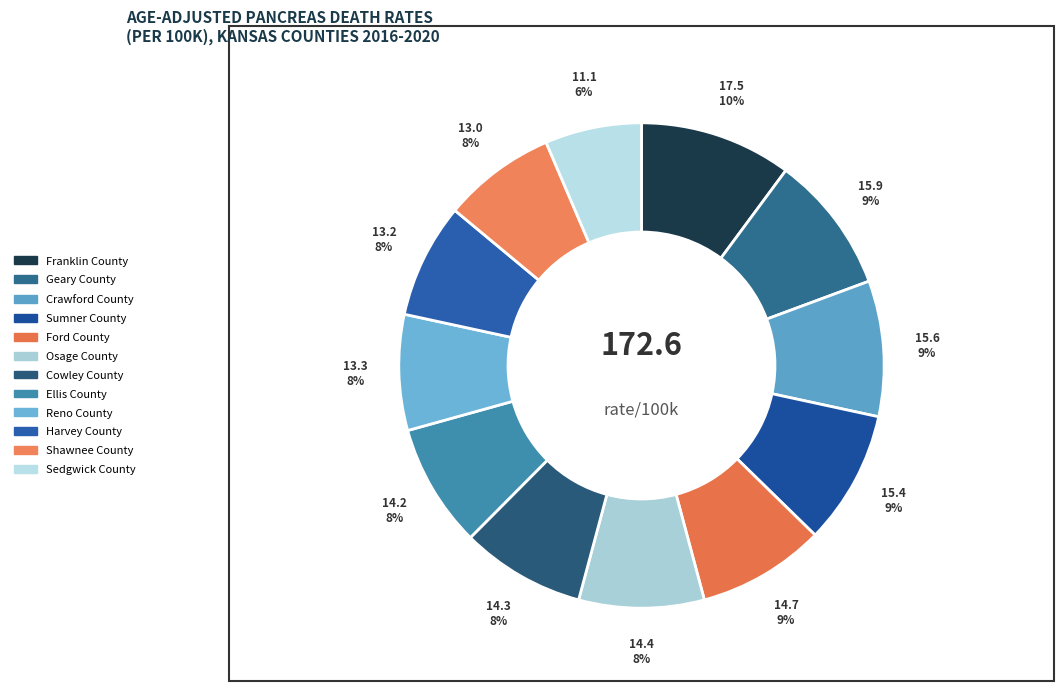

Does Sedgwick County account for over 50% of the chart?

No